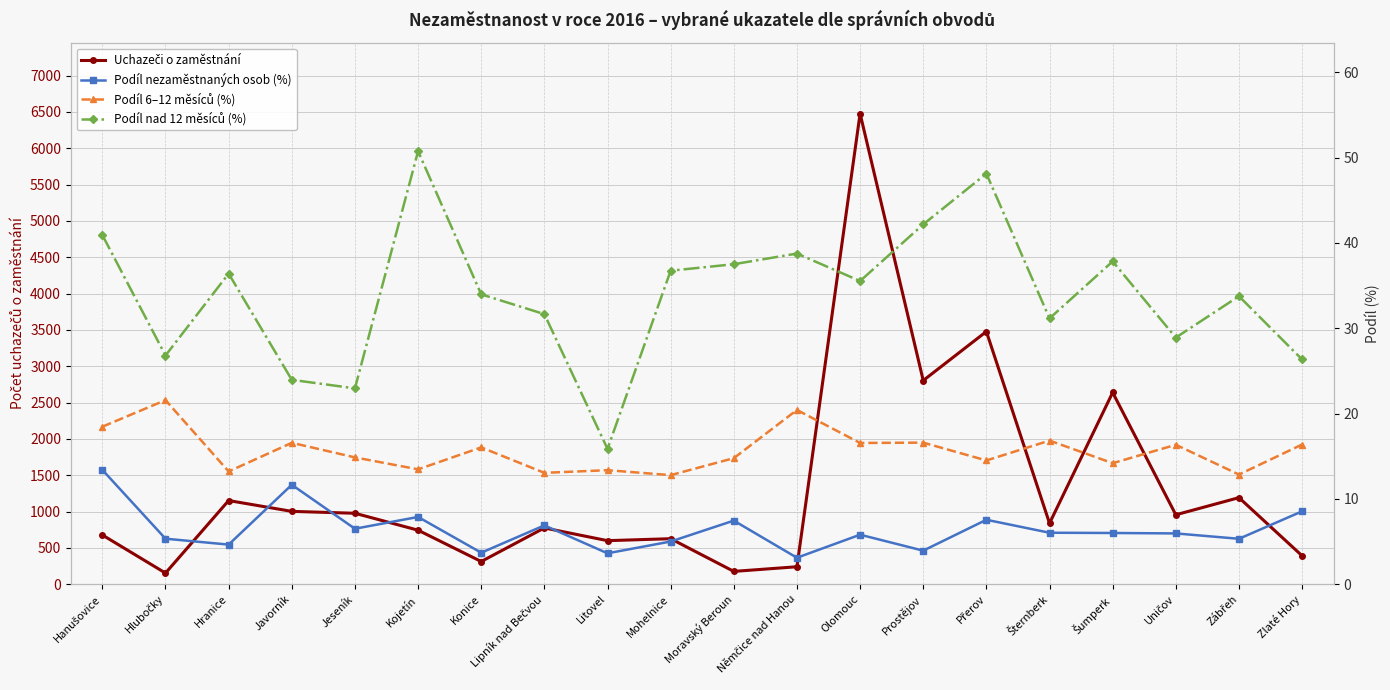

Where is the first local maximum for Podíl nad 12 měsíců (%)?

Hranice